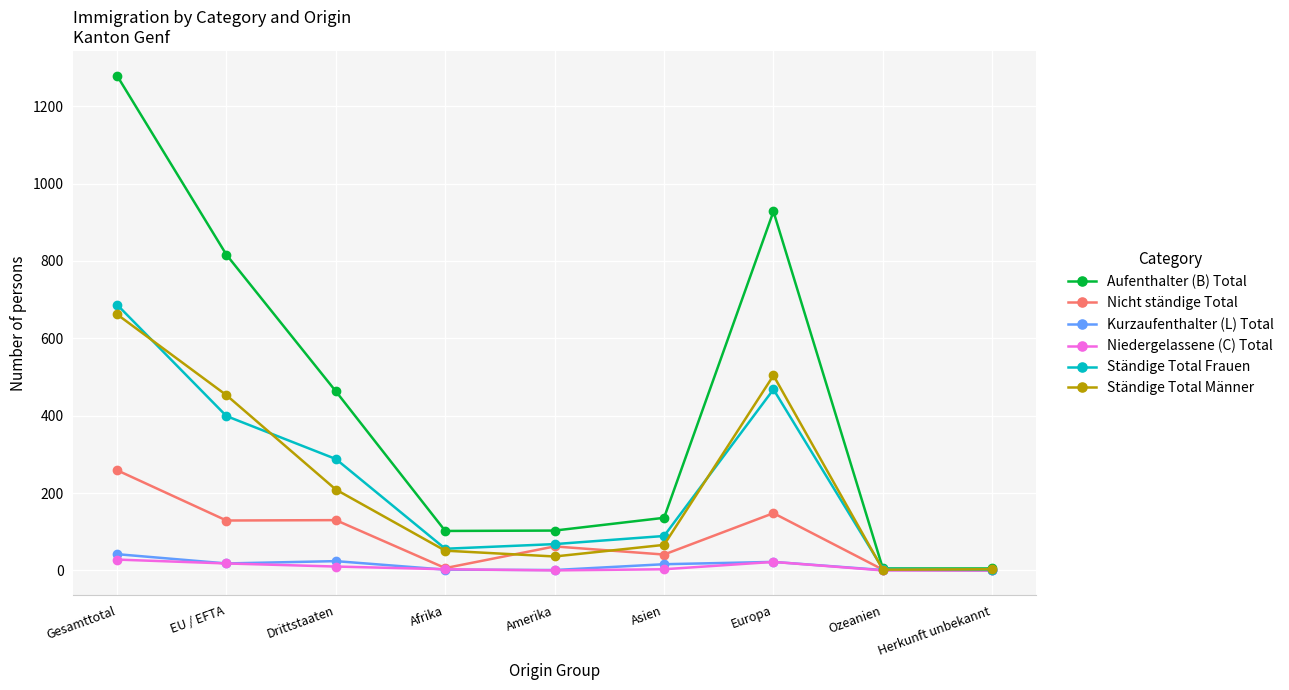

At which label does Ständige Total Frauen reach its peak?

Gesamttotal